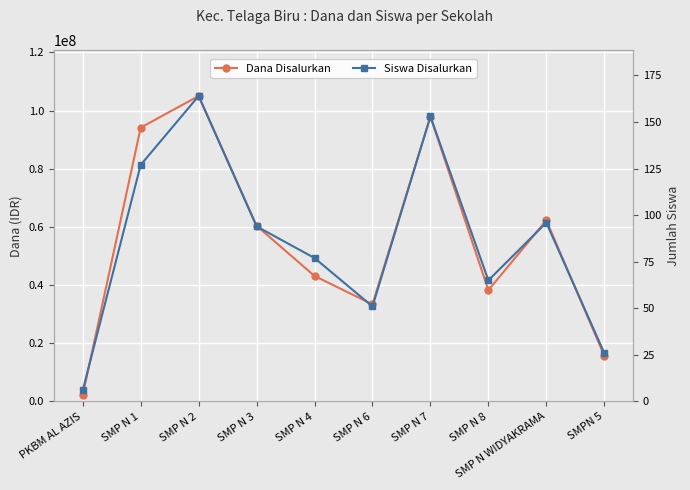

Where is the first local maximum for Dana Disalurkan?

SMP N 2